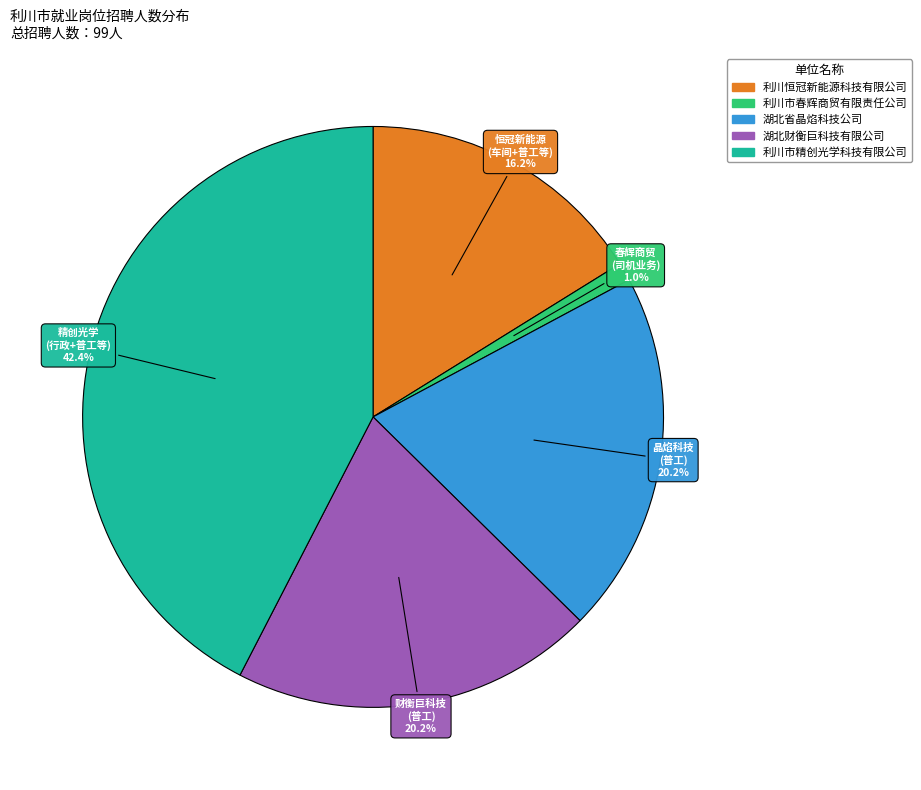

To the nearest percent, what is the average slice percentage?

20%